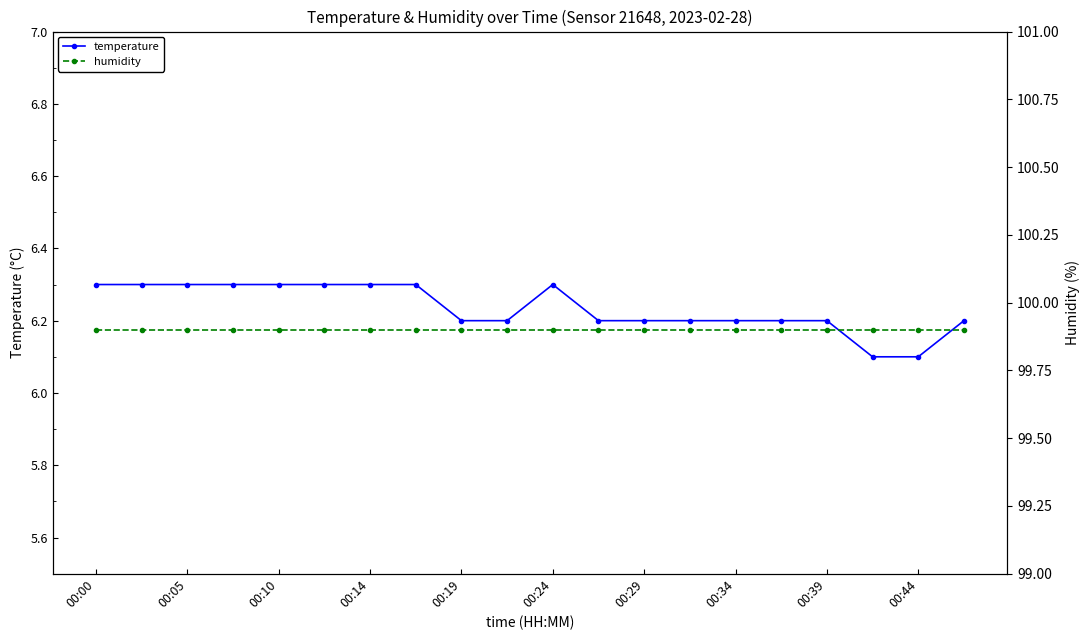

Which has a higher value, 19 or 13?

19